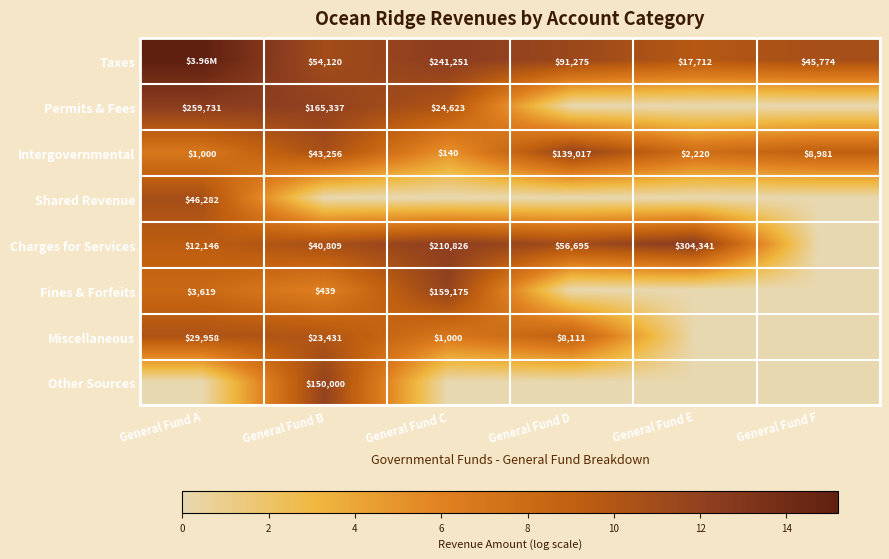

Between General Fund A and General Fund D, which is larger?

General Fund A